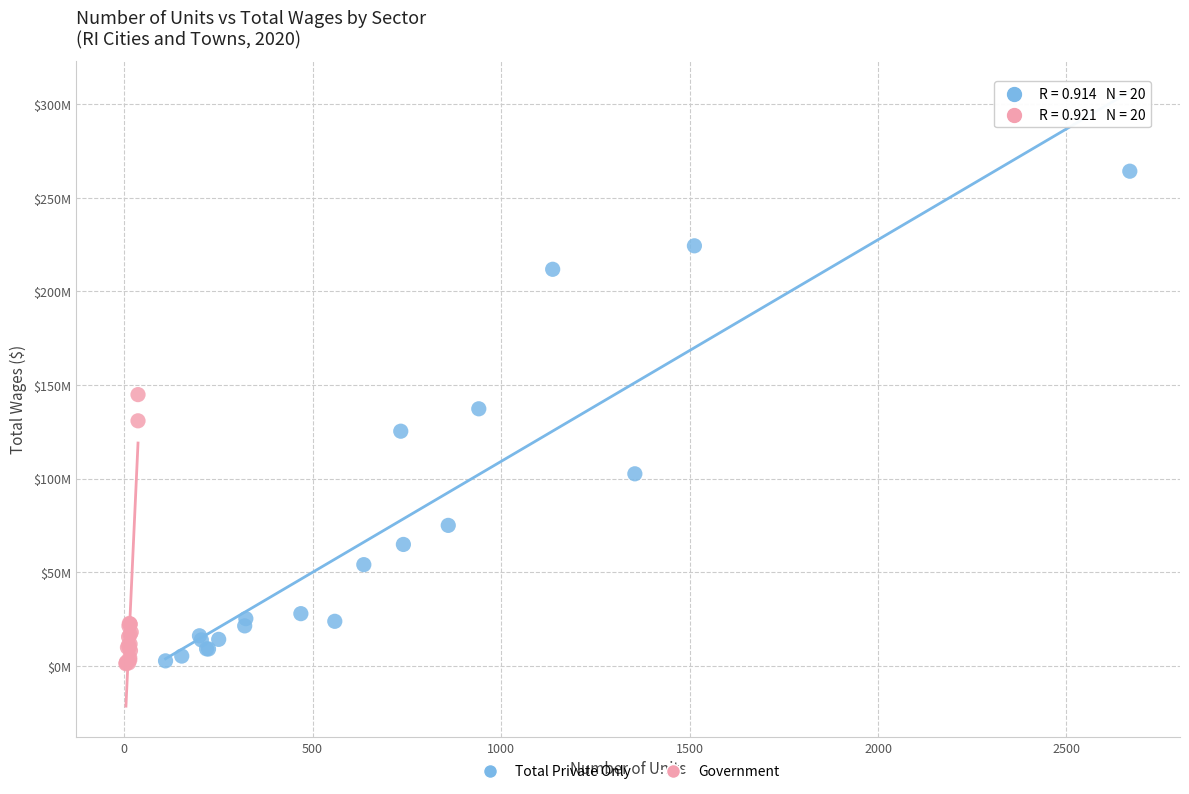

Which series contains the highest Y value?

Total Private Only